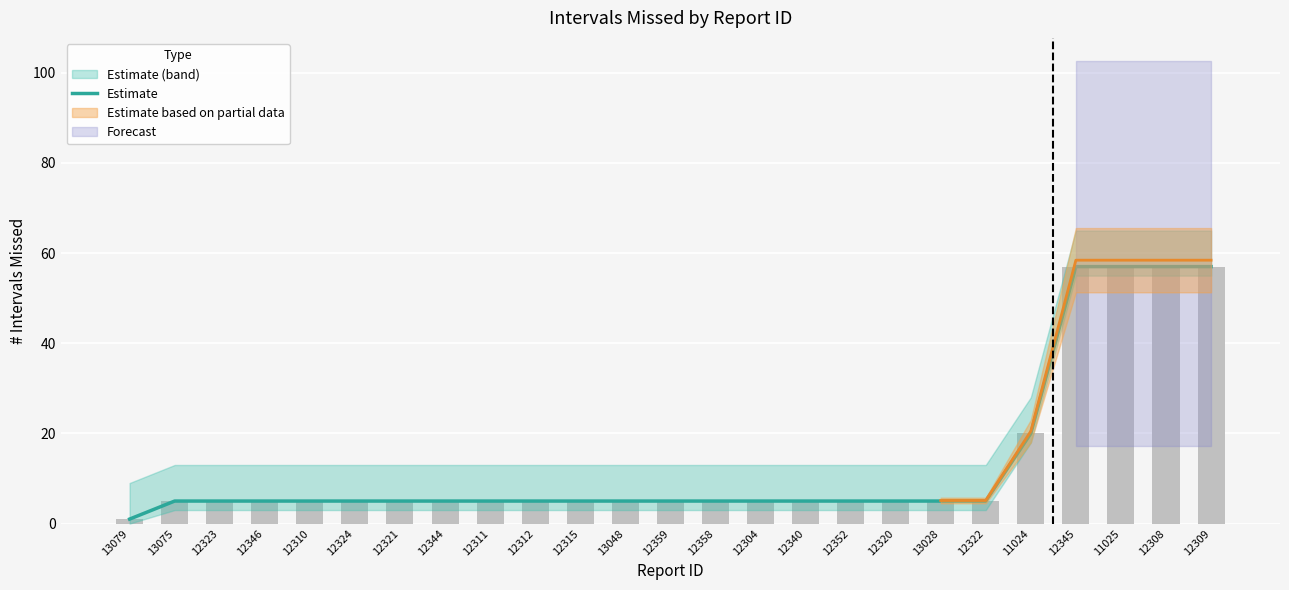

What is the approximate value at 12312, to the nearest 5?

5